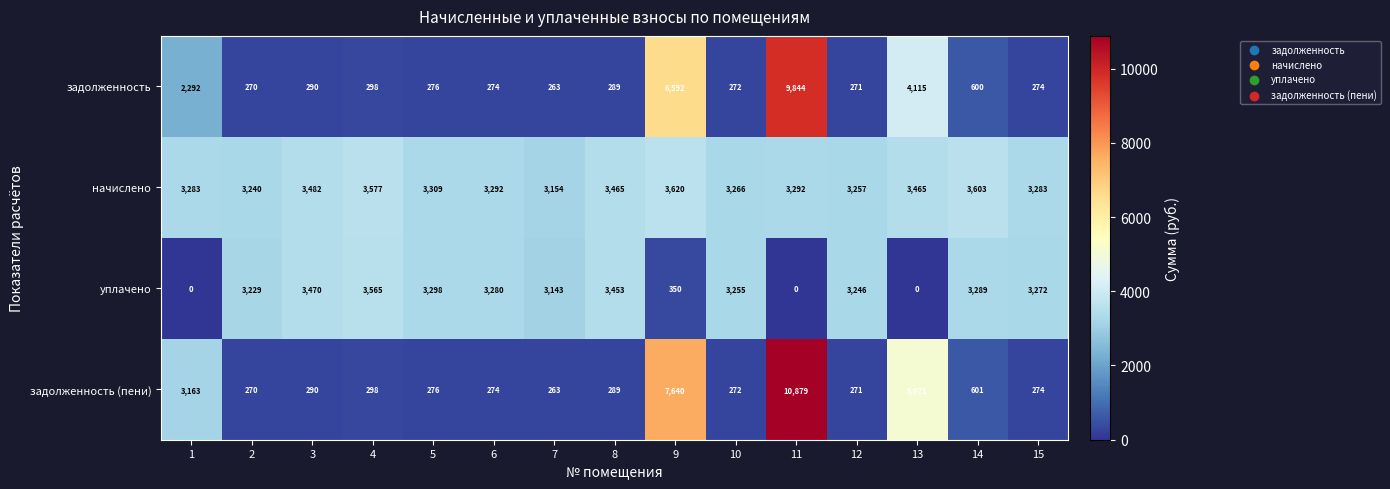

What is the average value of the задолженность (пени) series?

2009